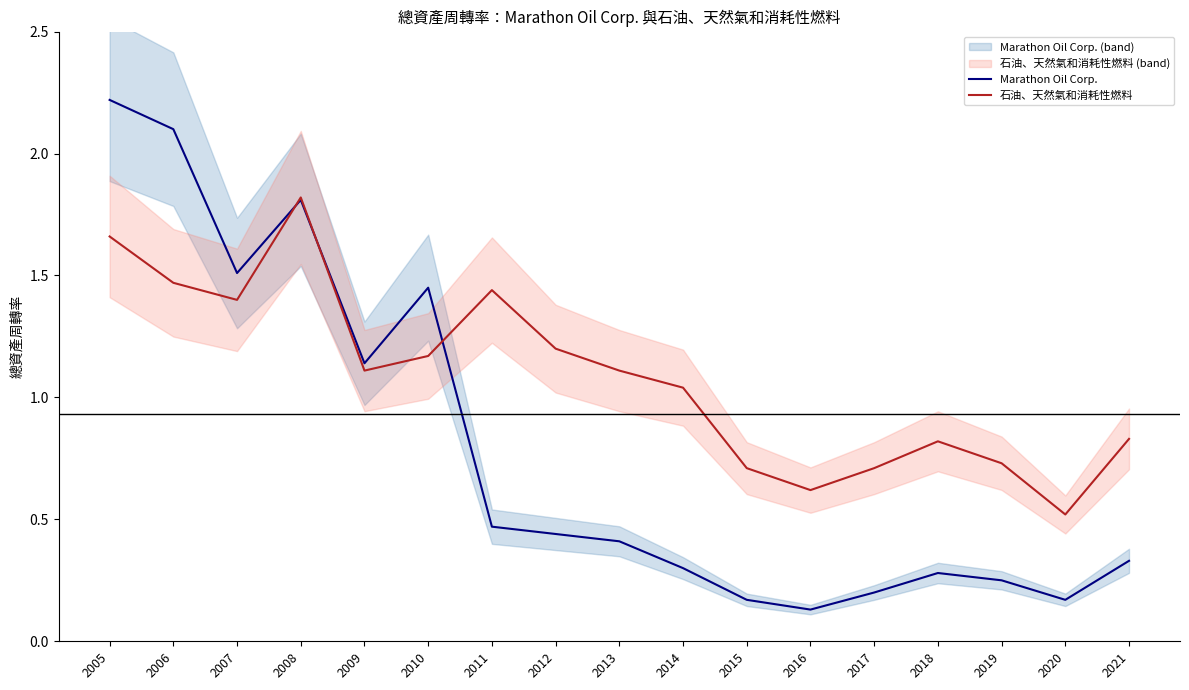

True or false: Marathon Oil Corp. has a value of 0.1 at 2016.

False